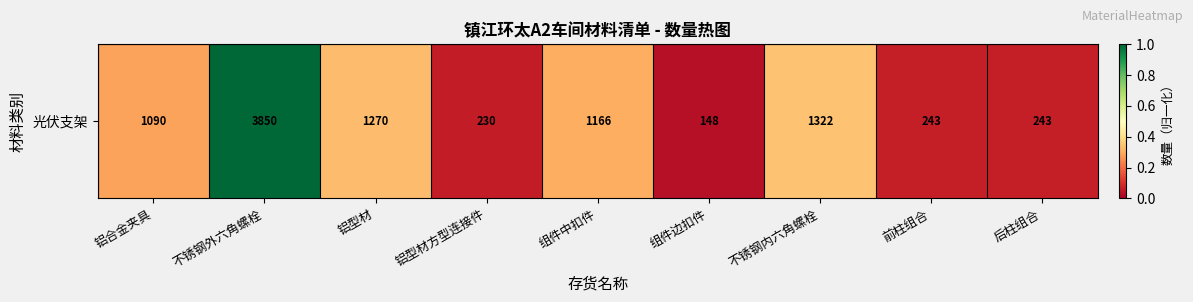

Reading left to right, extract all data points from this chart.

铝合金夹具=0.3	不锈钢外六角螺栓=1.0	铝型材=0.3	铝型材方型连接件=0.1	组件中扣件=0.3	组件边扣件=0.0	不锈钢内六角螺栓=0.3	前柱组合=0.1	后柱组合=0.1